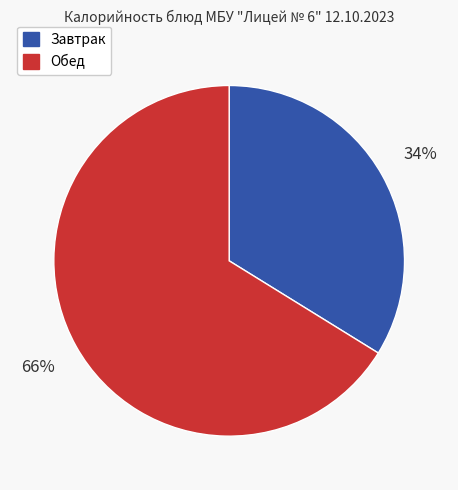

Is there any slice that represents more than half of the pie?

Yes